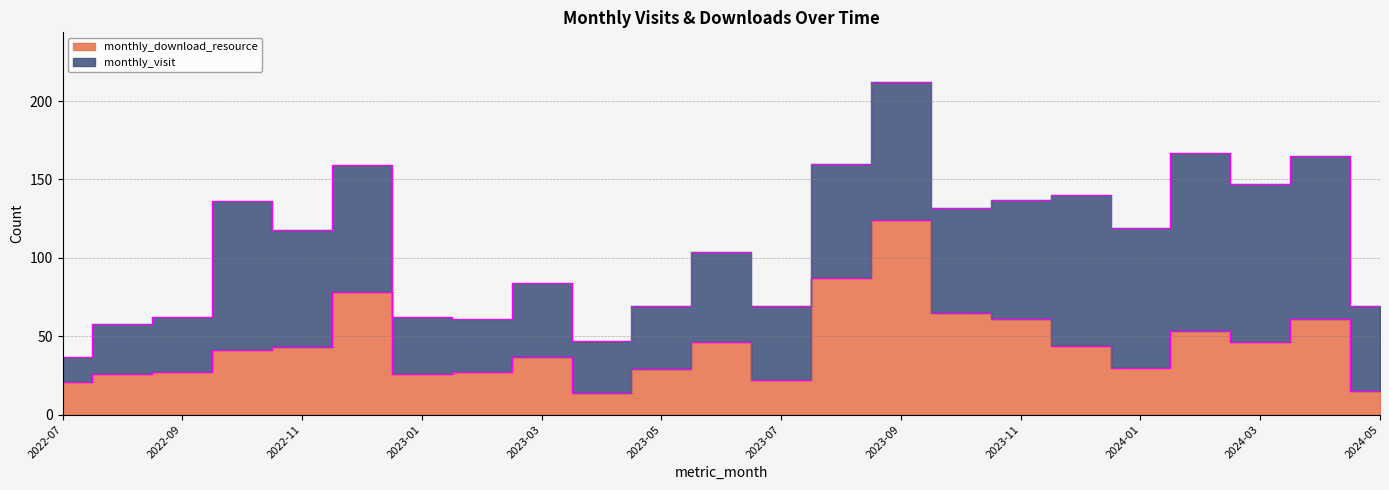

Reading right to left, extract all data points from this chart.

2024-05=15	2024-04=61	2024-03=46	2024-02=53	2024-01=30	2023-12=44	2023-11=61	2023-10=65	2023-09=124	2023-08=87	2023-07=22	2023-06=46	2023-05=29	2023-04=14	2023-03=37	2023-02=27	2023-01=26	2022-12=78	2022-11=43	2022-10=41	2022-09=27	2022-08=26	2022-07=21